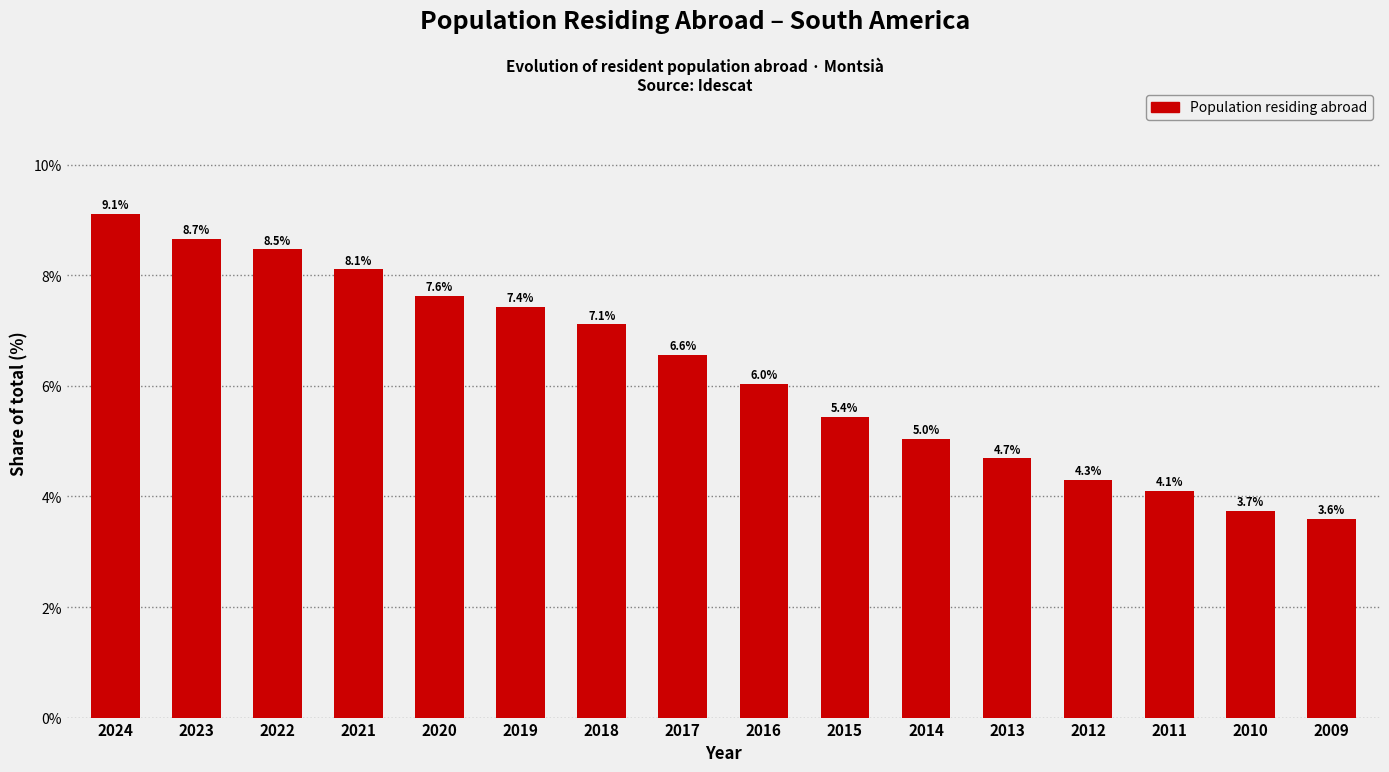

Reading left to right, list all the values displayed in this chart.

9.1	8.7	8.5	8.1	7.6	7.4	7.1	6.6	6.0	5.4	5.0	4.7	4.3	4.1	3.7	3.6